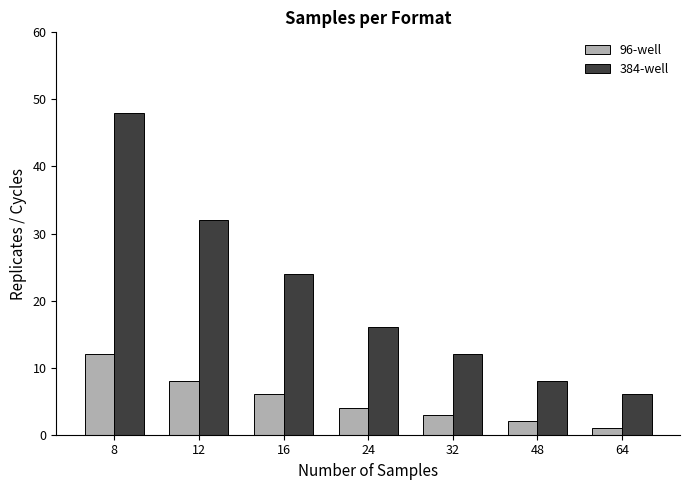

Is it true that 384-well equals 24 at 16?

True